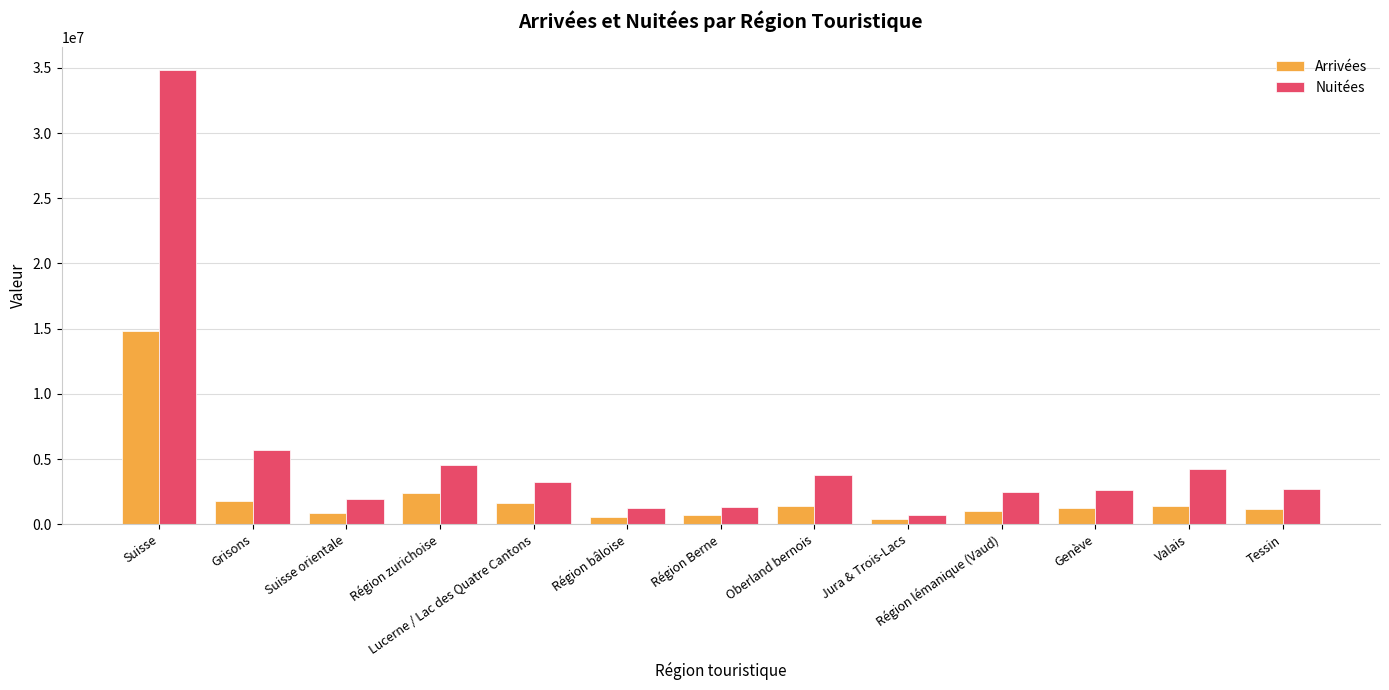

What is the sum of all Arrivées values?

29422571